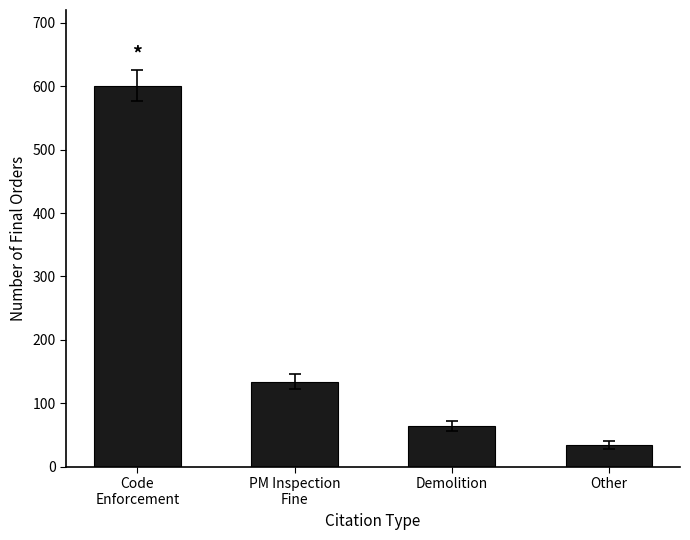

Between PM Inspection
Fine and Code
Enforcement, which is larger?

Code
Enforcement